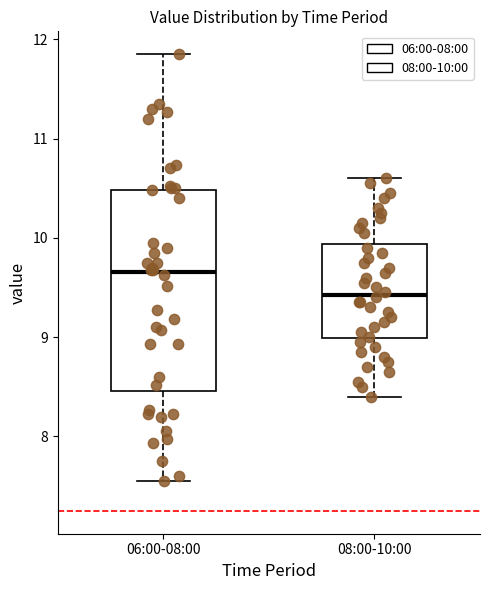

Which box is the tallest, from its lower edge to its upper edge?

06:00-08:00